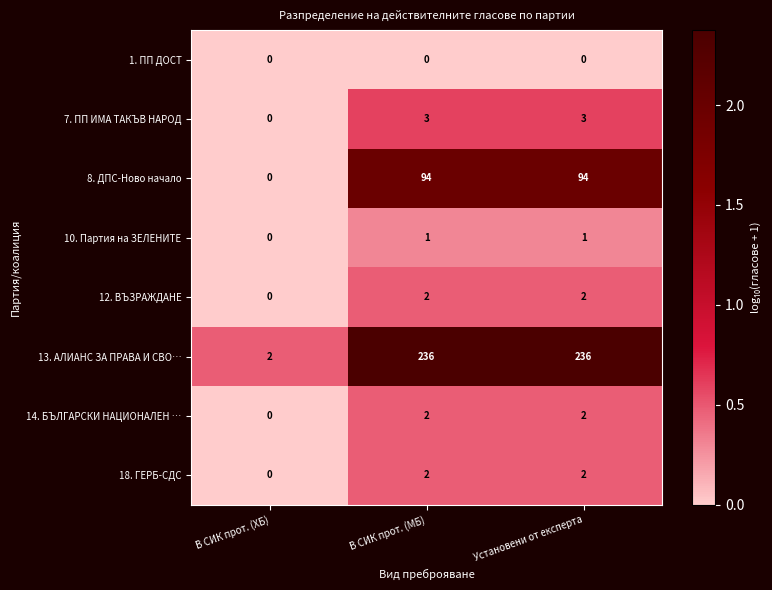

What is the spread (max minus min) of values at В СИК прот. (МБ)?

236